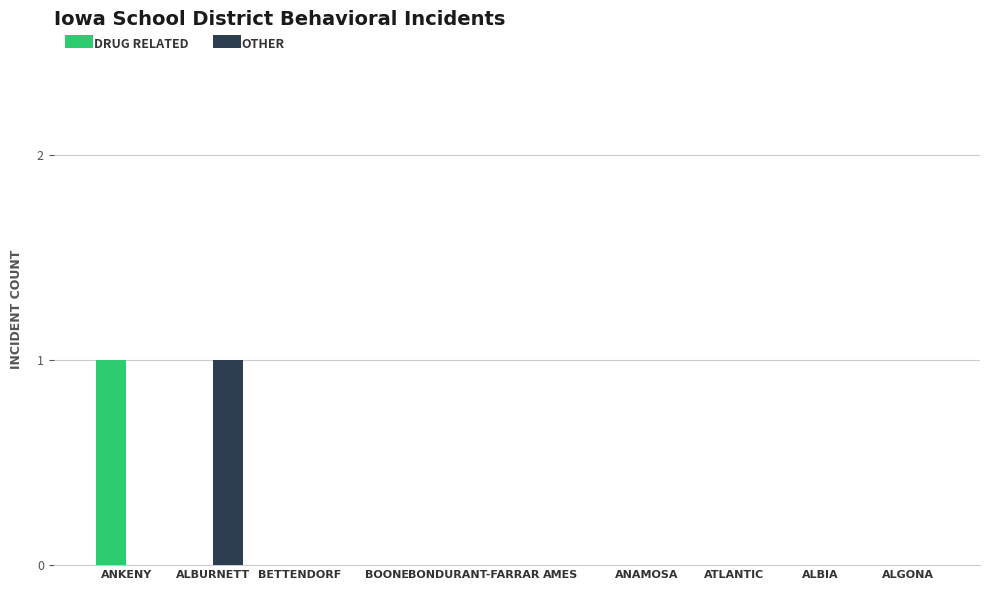

Are the bars horizontal?

No